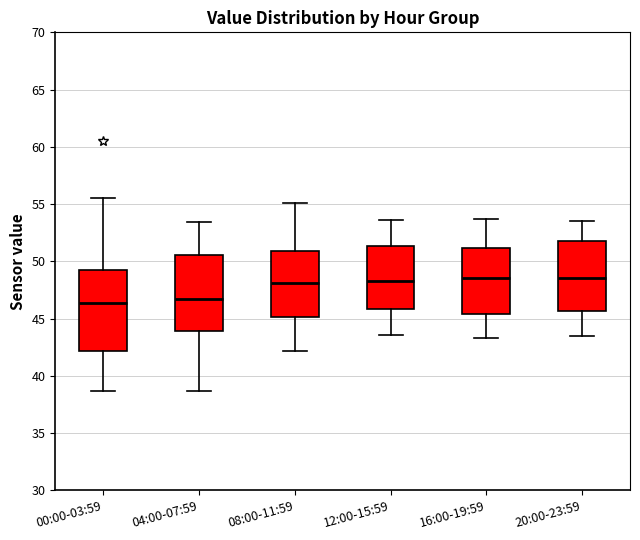

Reading left to right, transcribe this box plot: for each box, give where its median line is, the range the box spans, and where its two whiskers end, as read against the y-axis. The values are not printed on the chart, so give them approximately, as read against the axis.

00:00-03:59: median 46.5, box 42.0 to 49.5, whiskers 38.5 to 55.5
04:00-07:59: median 46.5, box 44.0 to 50.5, whiskers 38.5 to 53.5
08:00-11:59: median 48.0, box 45.0 to 51.0, whiskers 42.0 to 55.0
12:00-15:59: median 48.5, box 46.0 to 51.5, whiskers 43.5 to 53.5
16:00-19:59: median 48.5, box 45.5 to 51.0, whiskers 43.5 to 53.5
20:00-23:59: median 48.5, box 45.5 to 51.5, whiskers 43.5 to 53.5